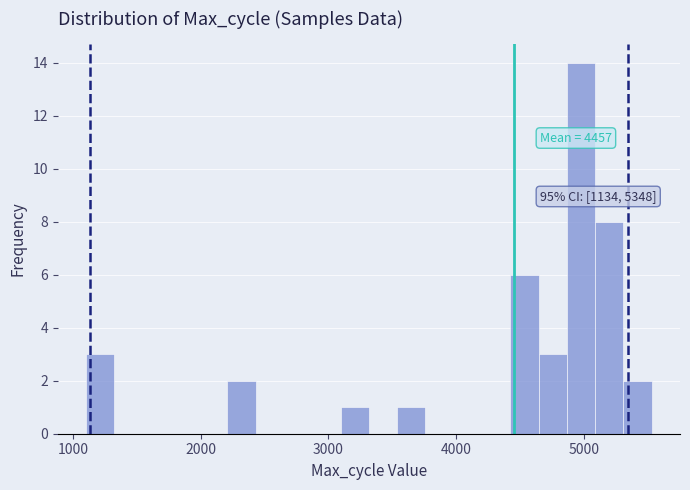

Read against the x-axis, roughly where is the centre of the tallest bar?

5000